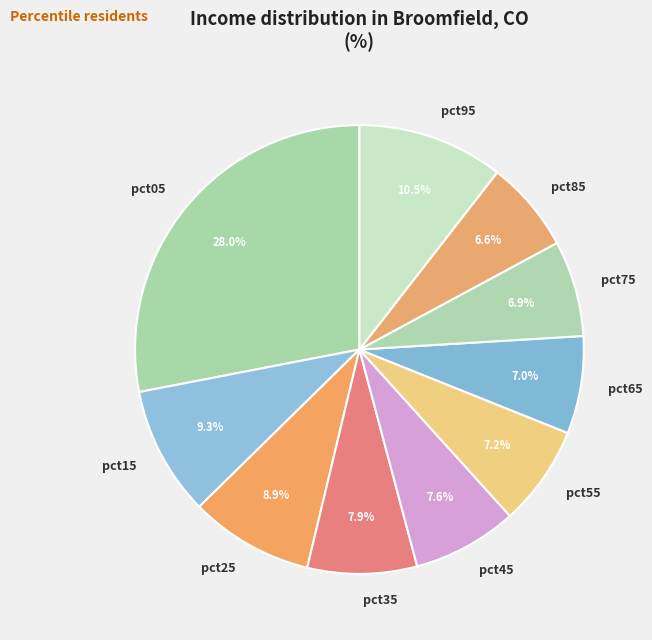

What is the largest slice in the pie chart?

pct05